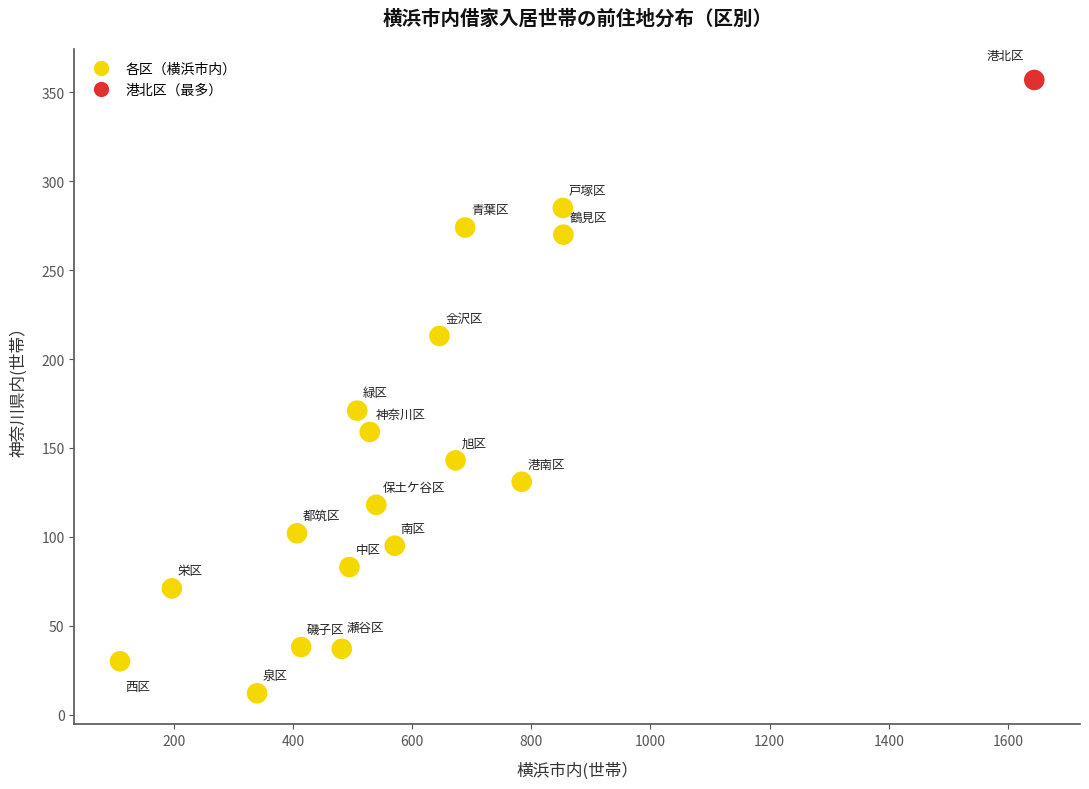

What is the range of X values (max minus min)?

1534